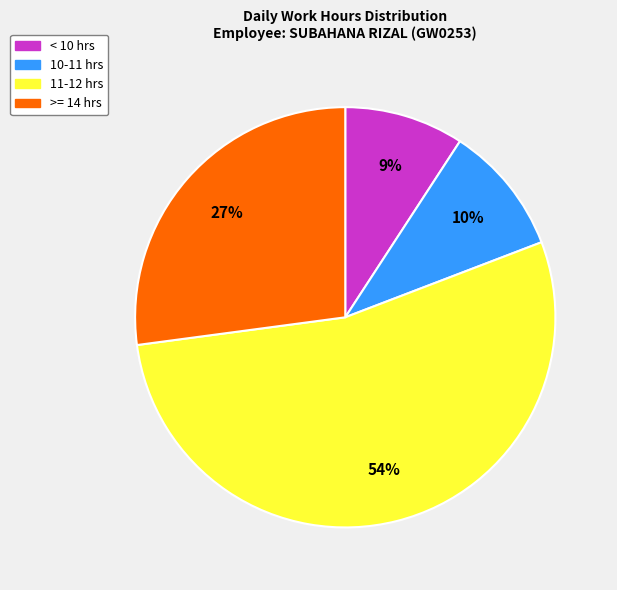

Is there any slice that represents more than half of the pie?

Yes